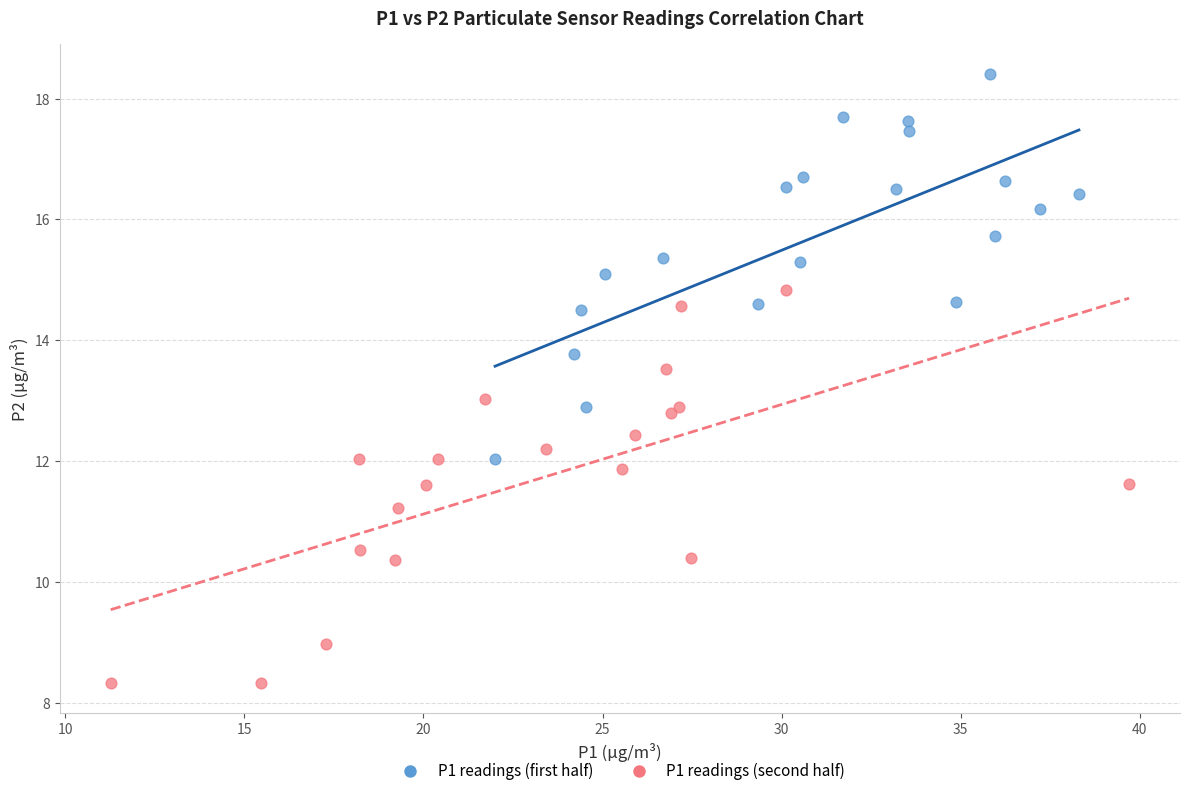

Which series contains the lowest Y value?

P1 readings (second half)